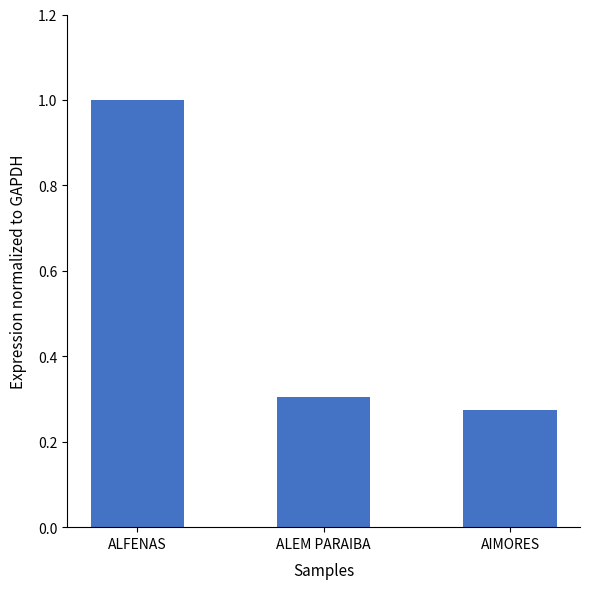

How many values are between 0 and 1?

3